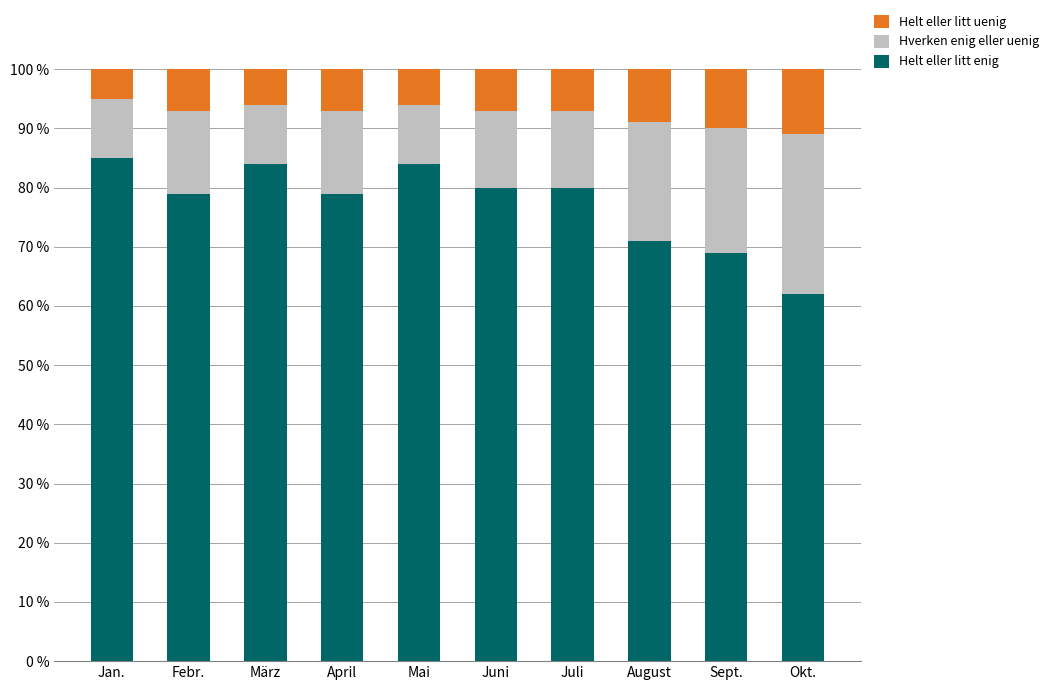

What is the minimum value for Helt eller litt enig?

62